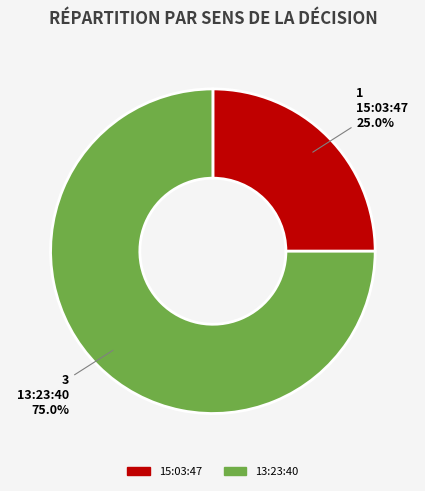

Is it true that 15:03:47 is 25% of the pie?

True